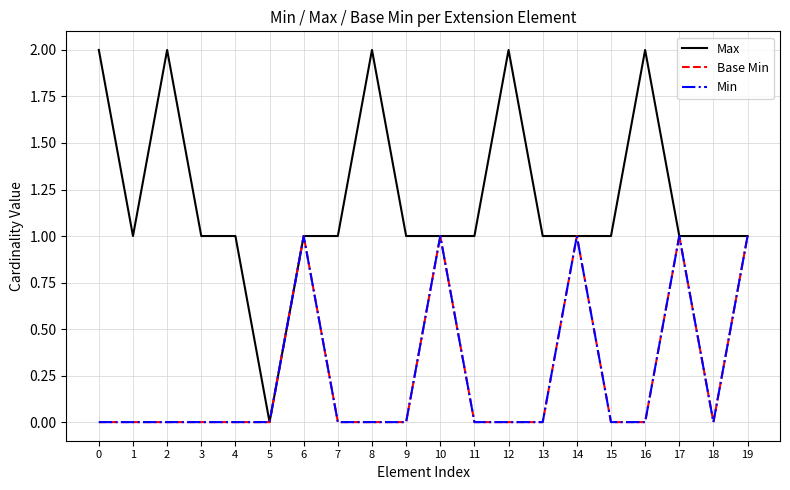

True or false: Min and Base Min cross at least once.

False